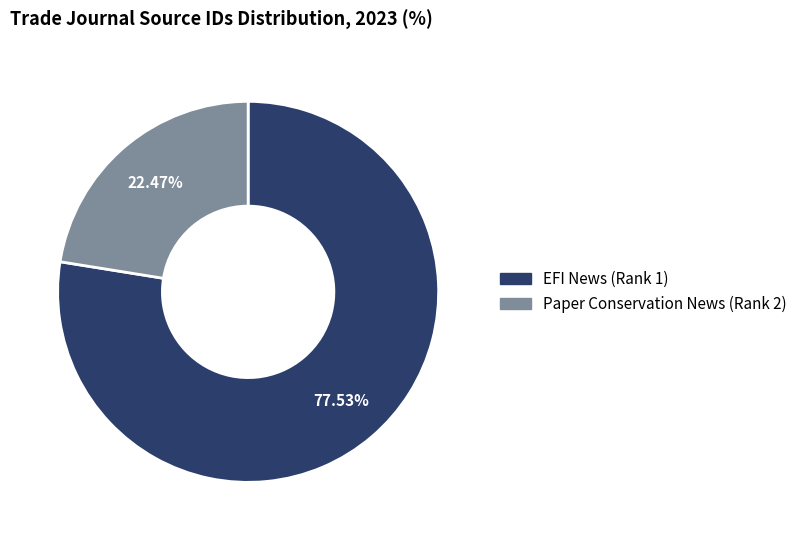

What is the ratio of the value at Paper Conservation News (Rank 2) to the value at EFI News (Rank 1)?

0.3